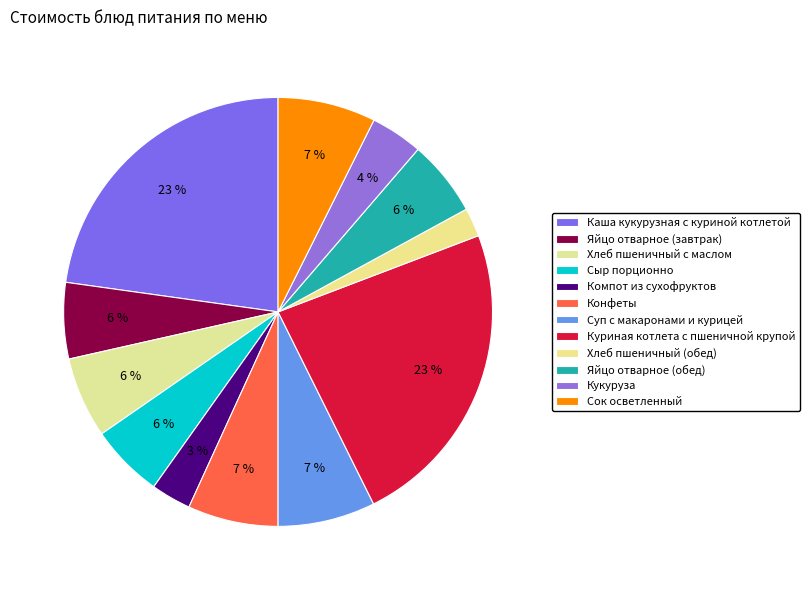

What percentage is the Куриная котлета с пшеничной крупой slice, to the nearest percent?

23%